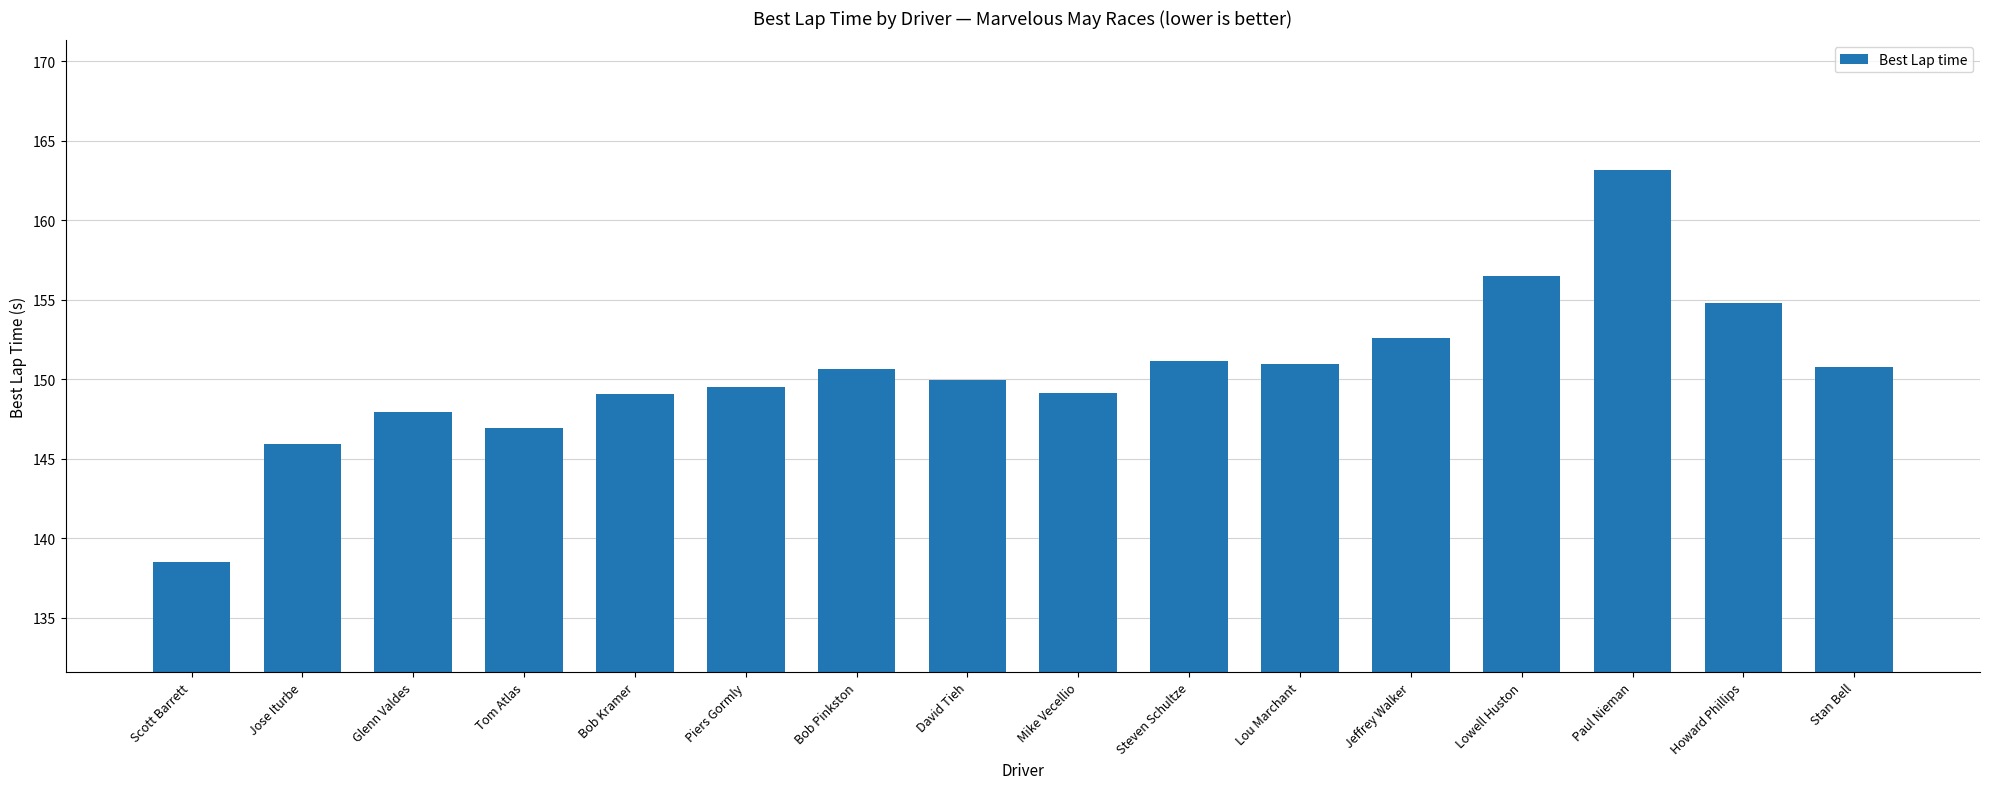

The value at Stan Bell is 150.7. True or false?

True